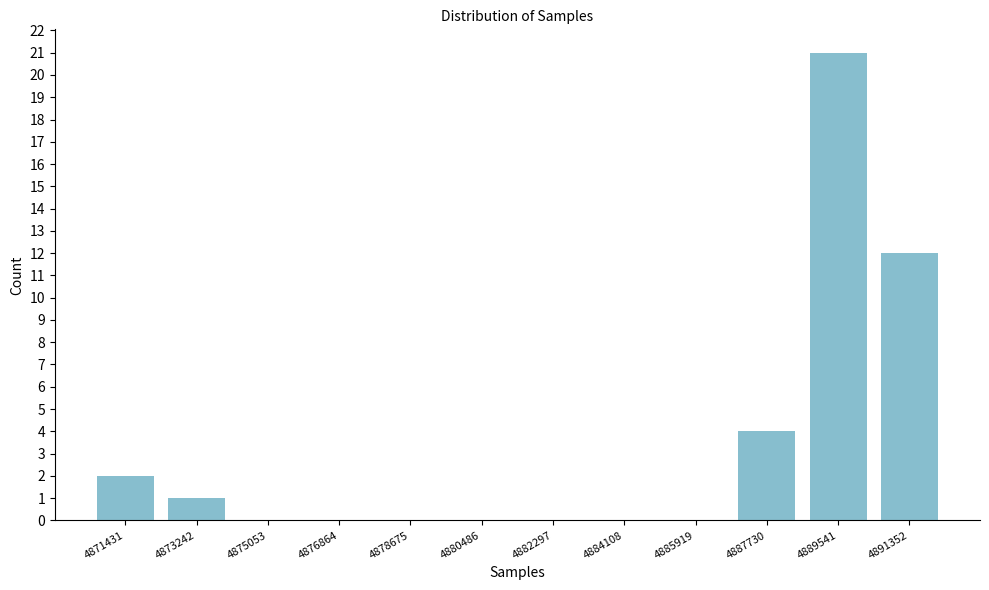

Reading right to left, transcribe all the data shown in this chart.

4891352=12	4889541=21	4887730=4	4885919=0	4884108=0	4882297=0	4880486=0	4878675=0	4876864=0	4875053=0	4873242=1	4871431=2